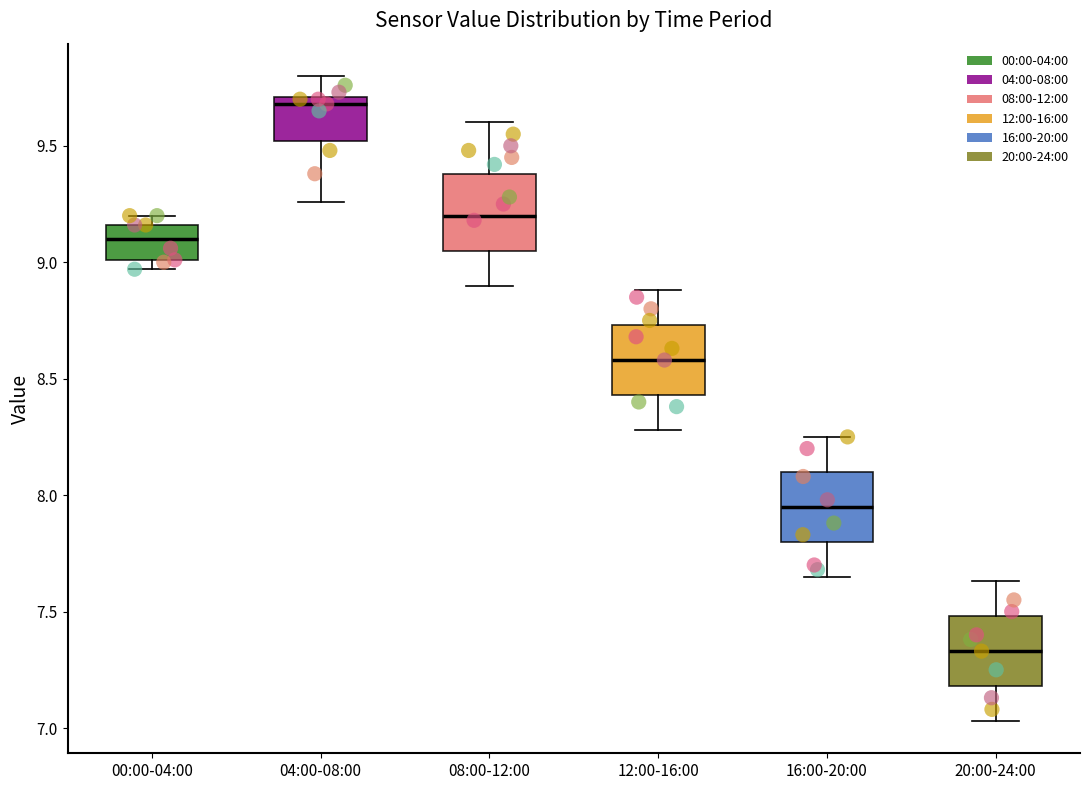

Where is the upper edge of the box for 04:00-08:00 on the y-axis? The values are not printed on the chart, so give them approximately, as read against the axis.

9.70